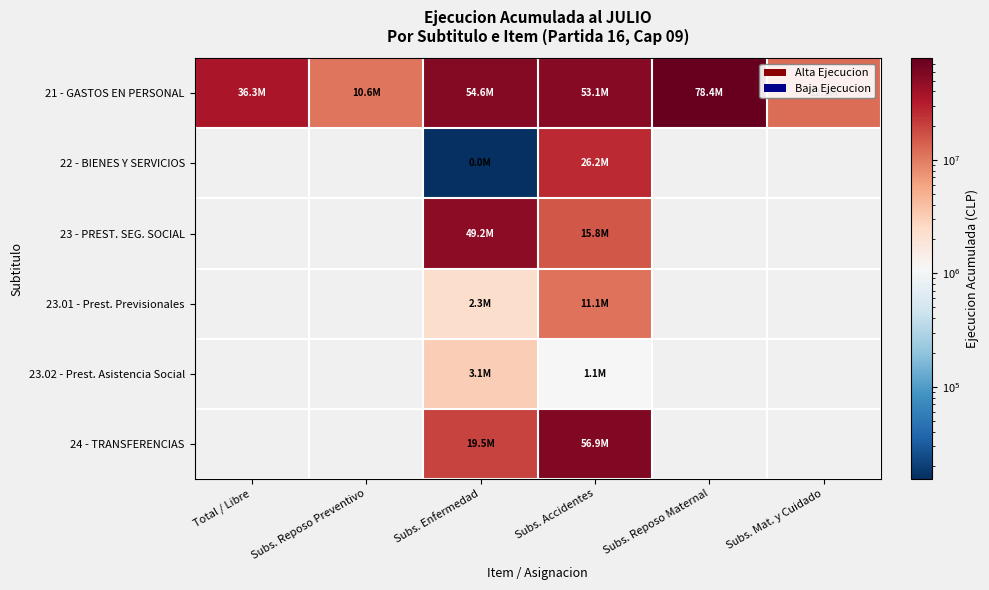

At how many categories does at least one series exceed 3323409?

6